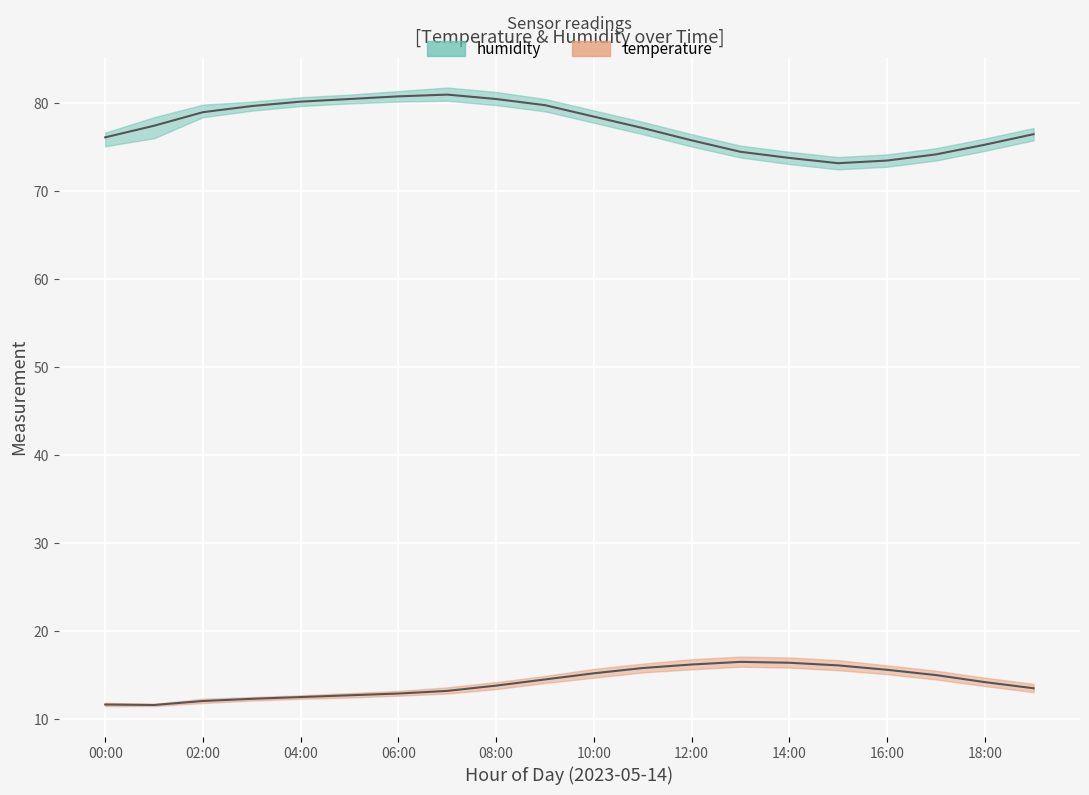

Where is the first local minimum for humidity_lower?

15:00